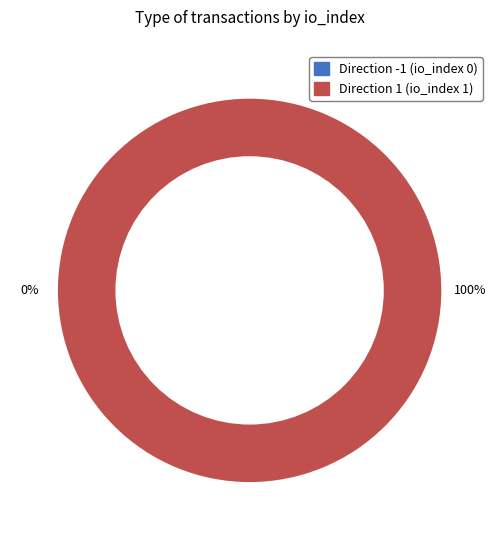

How many slices are in this pie chart?

2